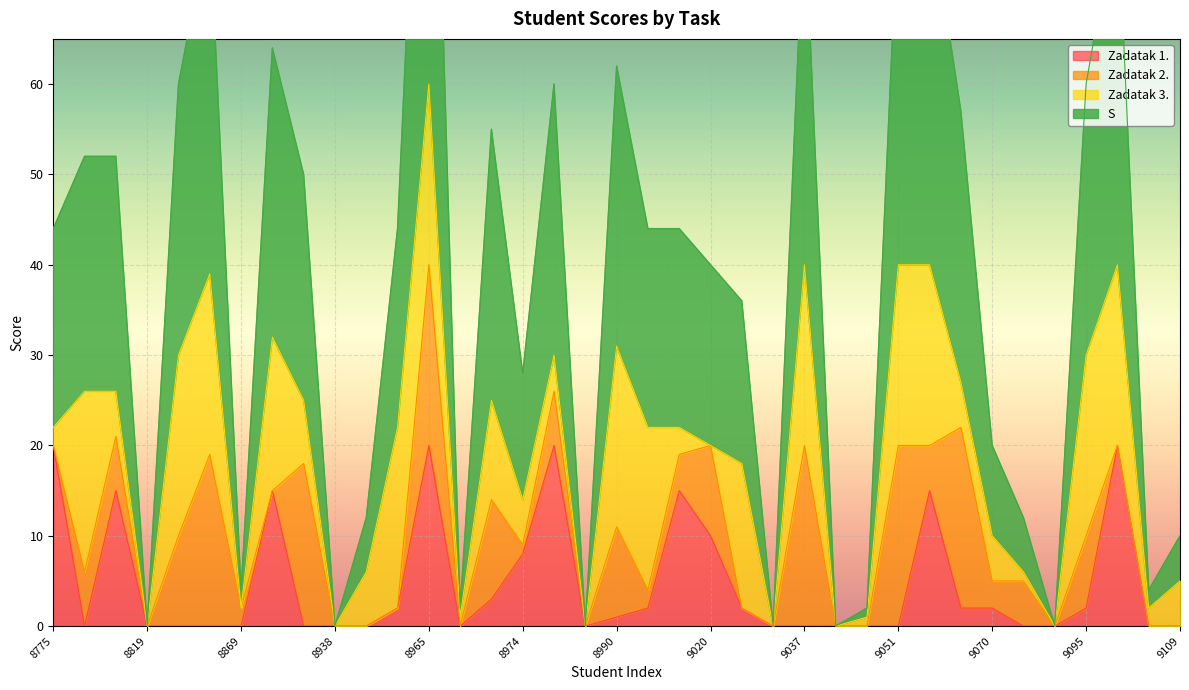

True or false: Zadatak 1. has a value of 5 at 8775.

False